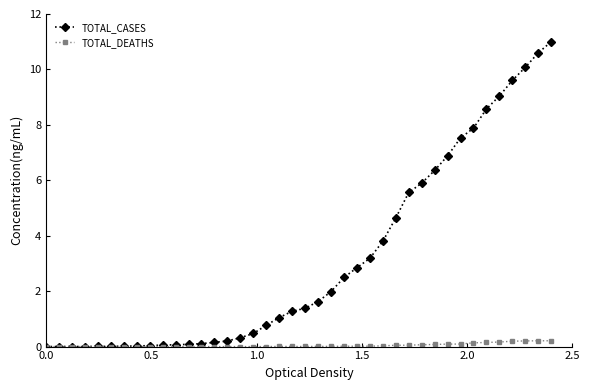

What is the value of the TOTAL_CASES point at the 28th from the left?

4.6